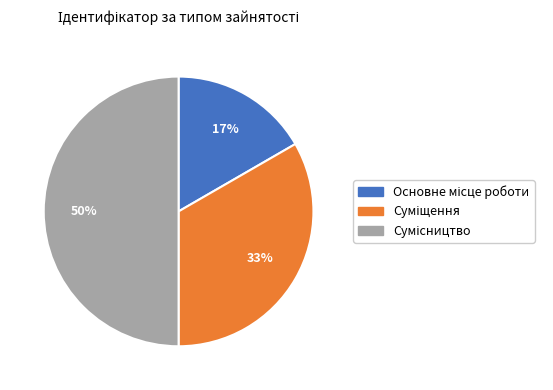

To the nearest percent, what is the average slice percentage?

33%